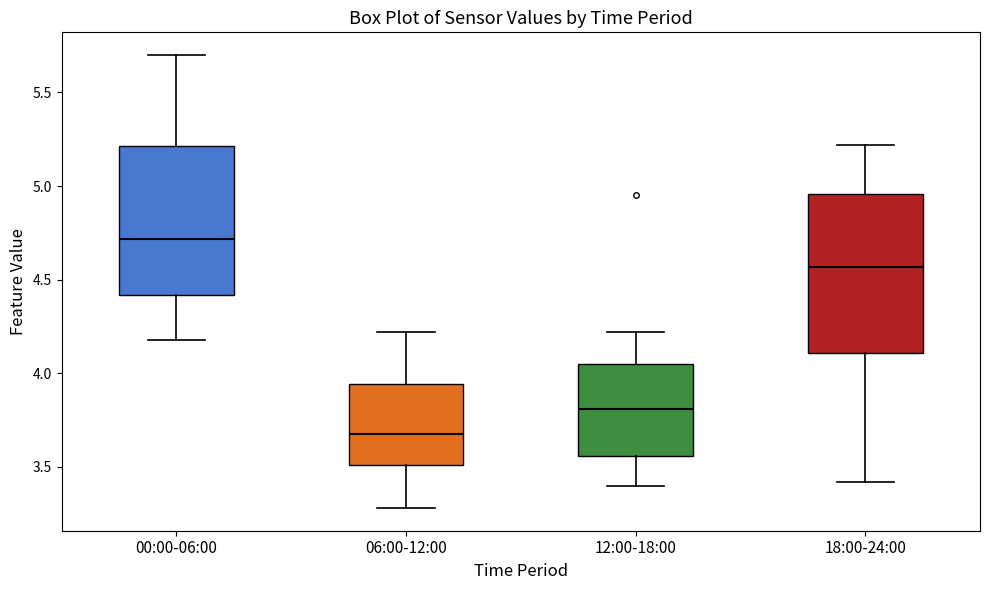

Which box's median line is the highest?

00:00-06:00